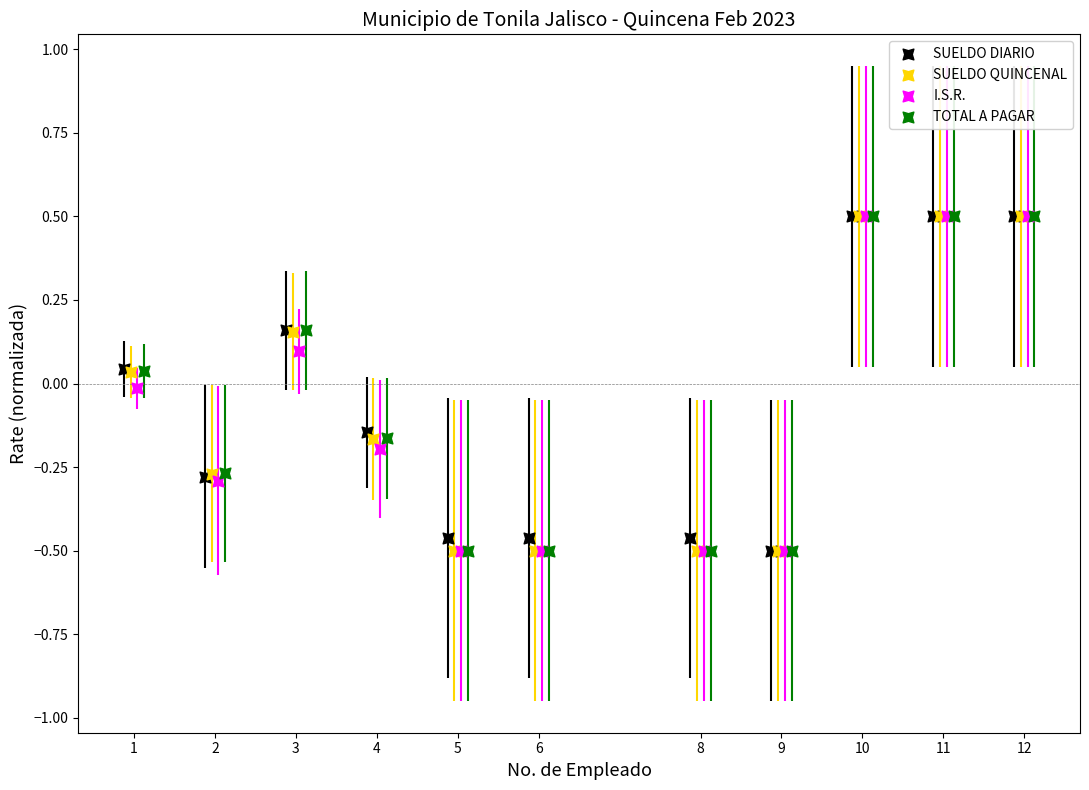

What are all the series names shown in the legend?

SUELDO DIARIO, SUELDO QUINCENAL, I.S.R., TOTAL A PAGAR